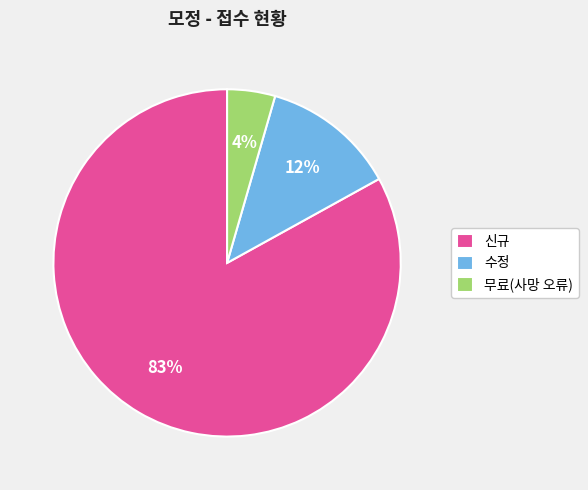

Is there any slice that represents more than half of the pie?

Yes